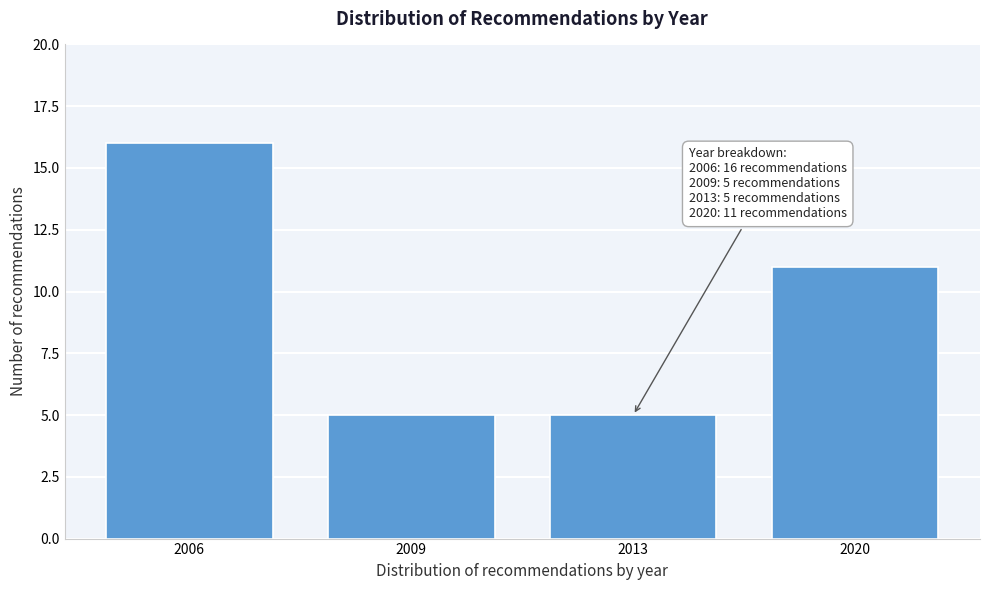

Reading right to left, extract all data points from this chart.

2020=11	2013=5	2009=5	2006=16